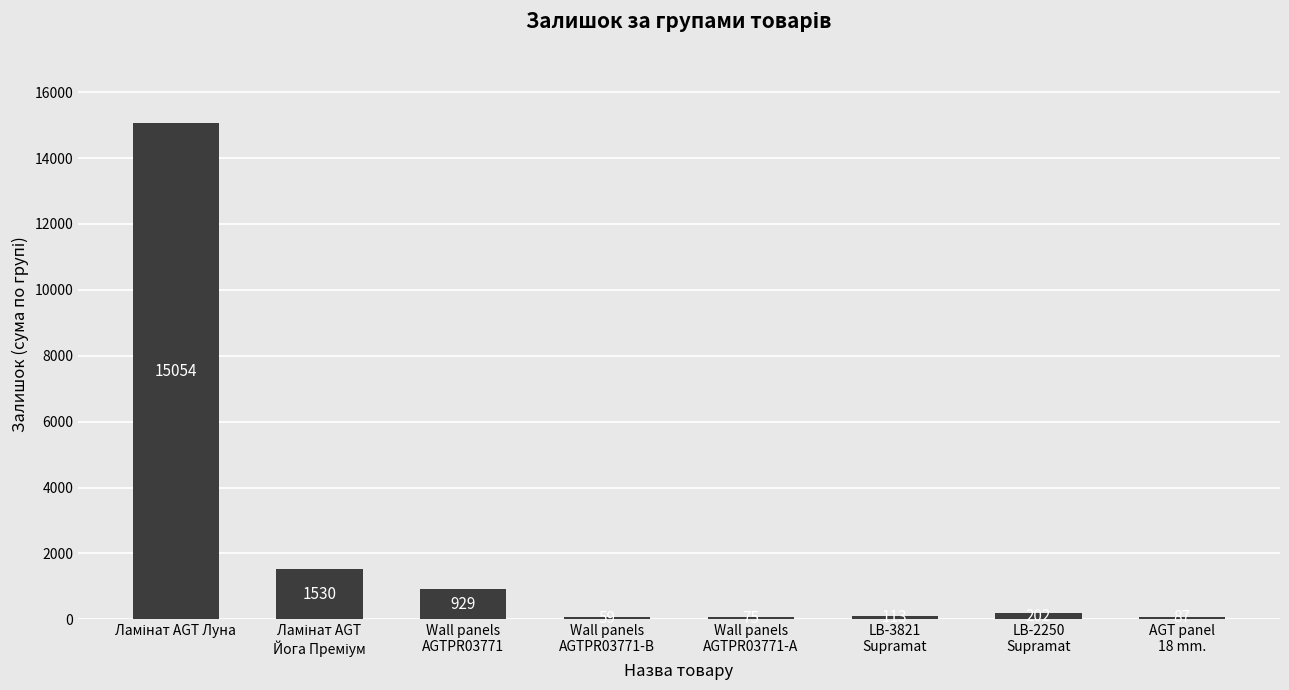

What is the minimum value shown in the chart?

59